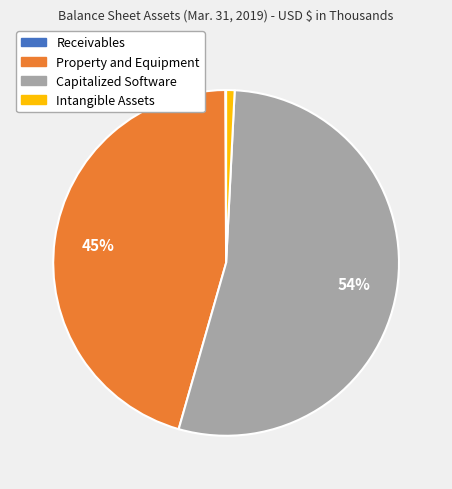

What is the largest slice in the pie chart?

Capitalized Software